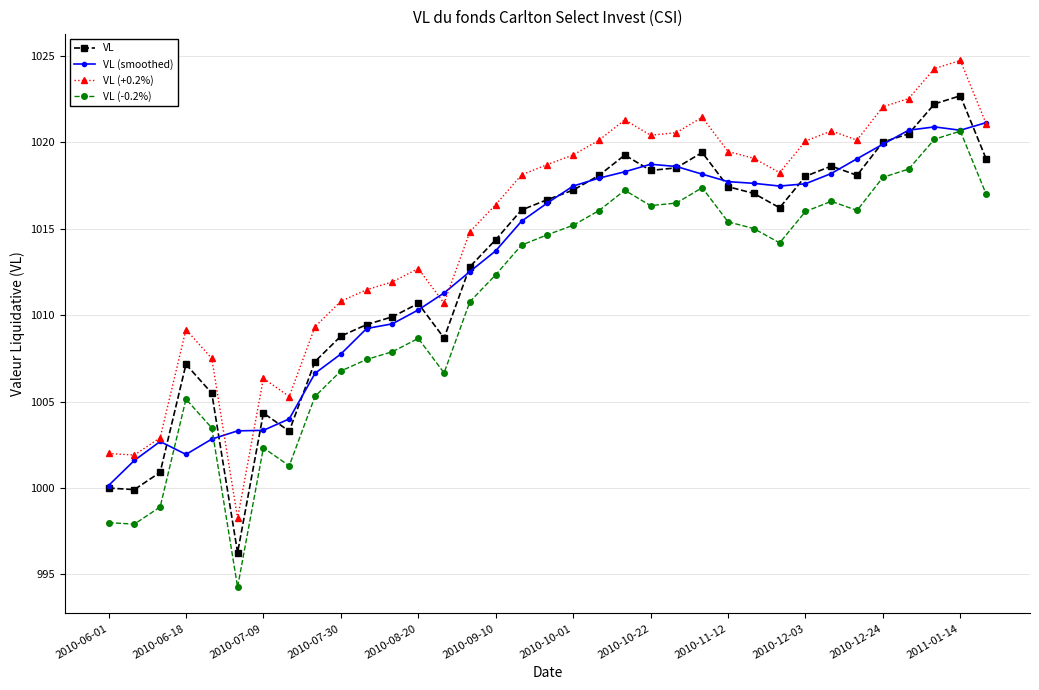

Which series has the largest range (max minus min)?

VL (+0.2%)